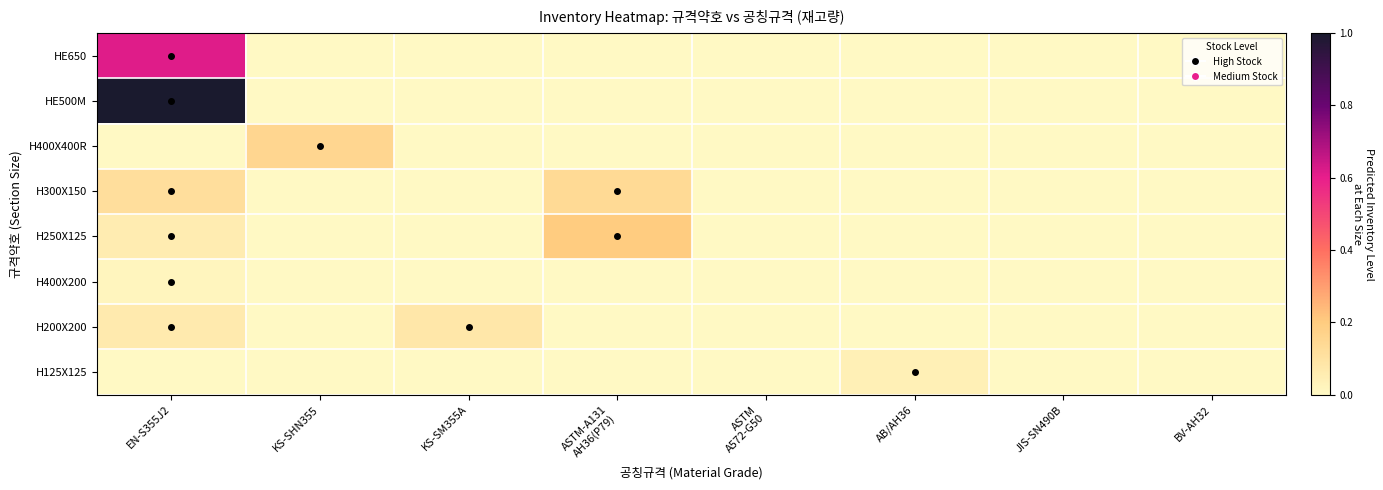

Reading left to right, transcribe all the data shown in this chart.

HE650: EN-S355J2=0.6	KS-SHN355=0.0	KS-SM355A=0.0	ASTM-A131
AH36(P79)=0.0	ASTM
A572-G50=0.0	AB/AH36=0.0	JIS-SN490B=0.0	BV-AH32=0.0
HE500M: EN-S355J2=1.0	KS-SHN355=0.0	KS-SM355A=0.0	ASTM-A131
AH36(P79)=0.0	ASTM
A572-G50=0.0	AB/AH36=0.0	JIS-SN490B=0.0	BV-AH32=0.0
H400X400R: EN-S355J2=0.0	KS-SHN355=0.2	KS-SM355A=0.0	ASTM-A131
AH36(P79)=0.0	ASTM
A572-G50=0.0	AB/AH36=0.0	JIS-SN490B=0.0	BV-AH32=0.0
H300X150: EN-S355J2=0.1	KS-SHN355=0.0	KS-SM355A=0.0	ASTM-A131
AH36(P79)=0.1	ASTM
A572-G50=0.0	AB/AH36=0.0	JIS-SN490B=0.0	BV-AH32=0.0
H250X125: EN-S355J2=0.1	KS-SHN355=0.0	KS-SM355A=0.0	ASTM-A131
AH36(P79)=0.2	ASTM
A572-G50=0.0	AB/AH36=0.0	JIS-SN490B=0.0	BV-AH32=0.0
H400X200: EN-S355J2=0.0	KS-SHN355=0.0	KS-SM355A=0.0	ASTM-A131
AH36(P79)=0.0	ASTM
A572-G50=0.0	AB/AH36=0.0	JIS-SN490B=0.0	BV-AH32=0.0
H200X200: EN-S355J2=0.1	KS-SHN355=0.0	KS-SM355A=0.1	ASTM-A131
AH36(P79)=0.0	ASTM
A572-G50=0.0	AB/AH36=0.0	JIS-SN490B=0.0	BV-AH32=0.0
H125X125: EN-S355J2=0.0	KS-SHN355=0.0	KS-SM355A=0.0	ASTM-A131
AH36(P79)=0.0	ASTM
A572-G50=0.0	AB/AH36=0.0	JIS-SN490B=0.0	BV-AH32=0.0